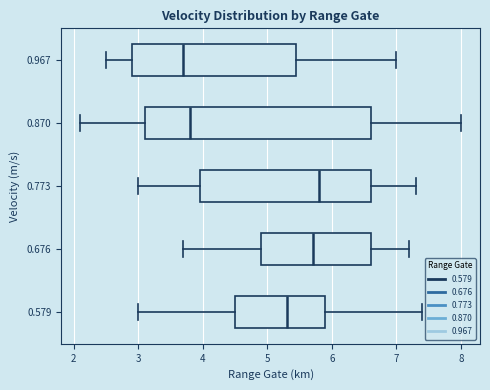

Reading bottom to top, read every box against the x-axis: the position of its median line, the range the box covers, and the ends of its whiskers. The values are not printed on the chart, so give them approximately, as read against the axis.

0.579: median 5.3, box 4.5 to 5.9, whiskers 3.0 to 7.4
0.676: median 5.7, box 4.9 to 6.6, whiskers 3.7 to 7.2
0.773: median 5.8, box 4.0 to 6.6, whiskers 3.0 to 7.3
0.870: median 3.8, box 3.1 to 6.6, whiskers 2.1 to 8.0
0.967: median 3.7, box 2.9 to 5.5, whiskers 2.5 to 7.0